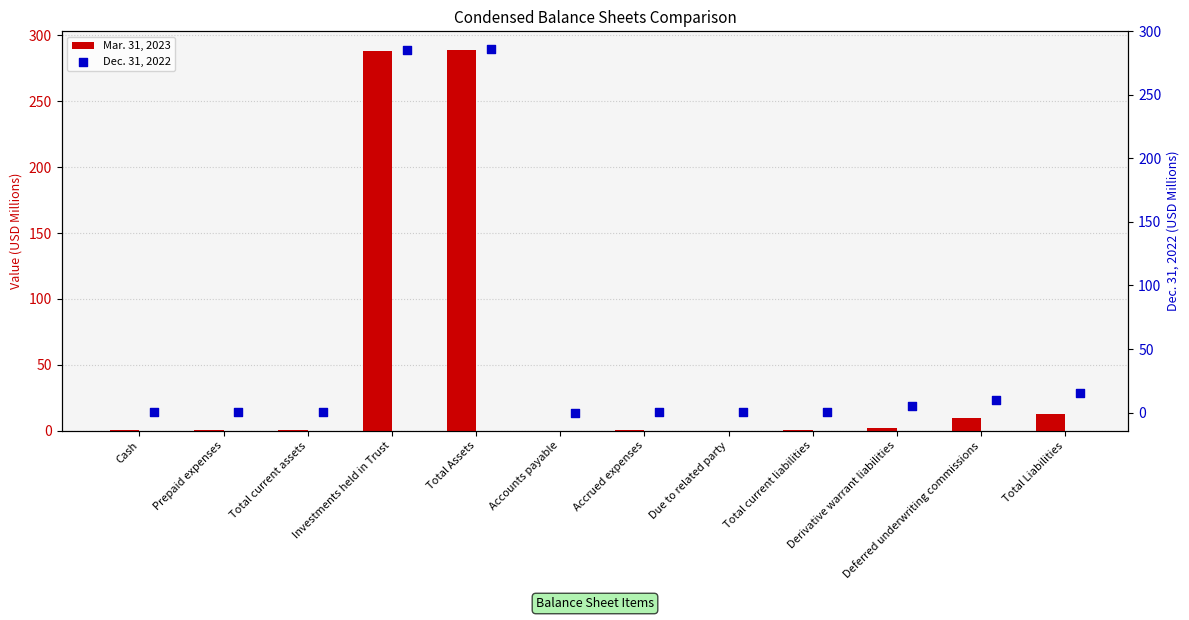

Which series has the largest total across all categories?

Mar. 31, 2023